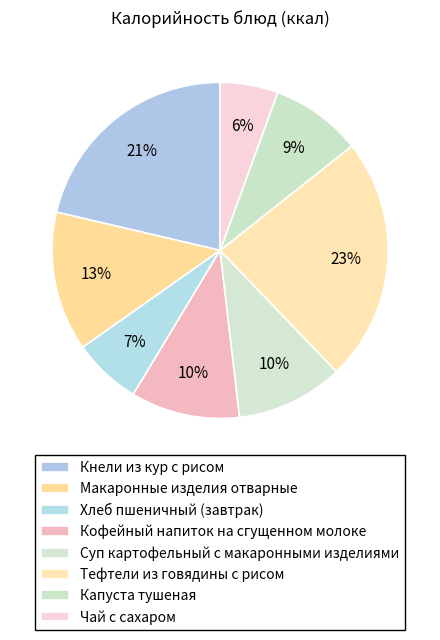

How many slices are in this pie chart?

8